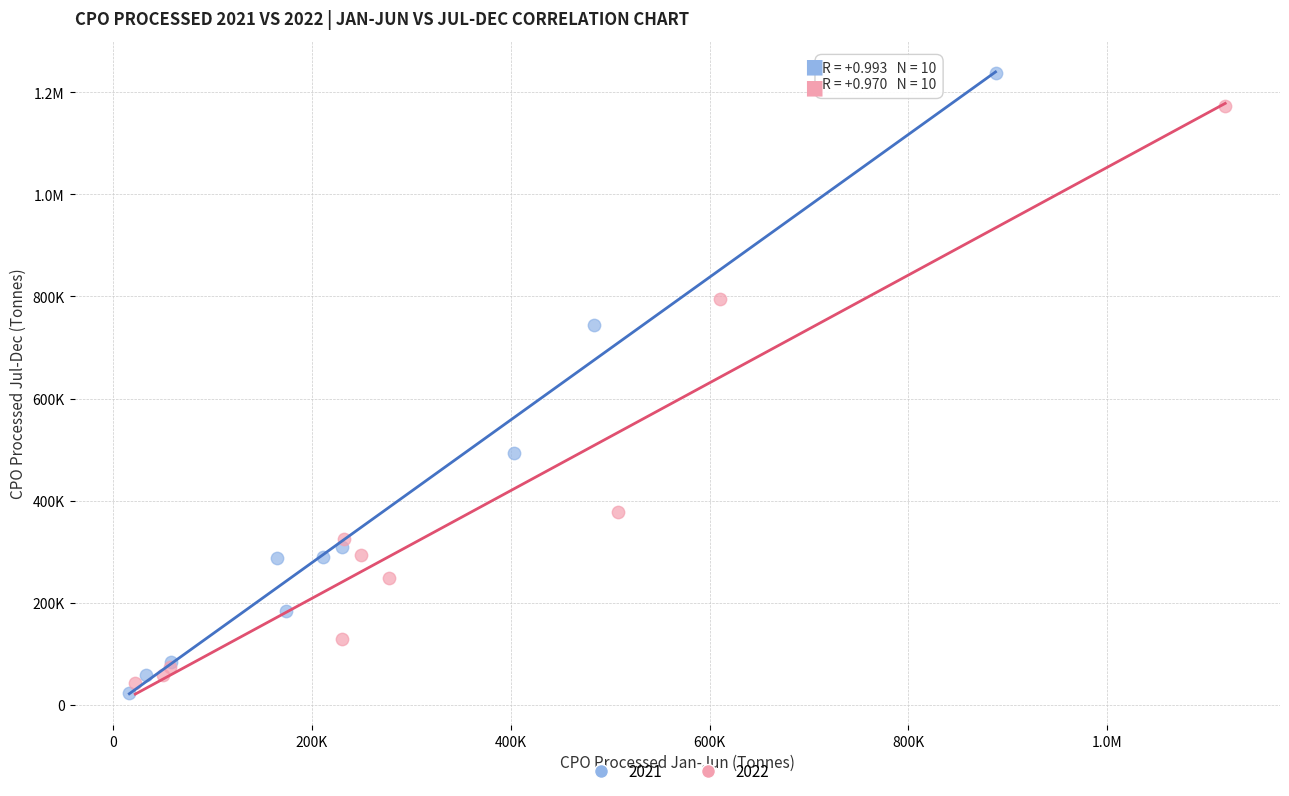

What are all the series names shown in the legend?

2021, 2022